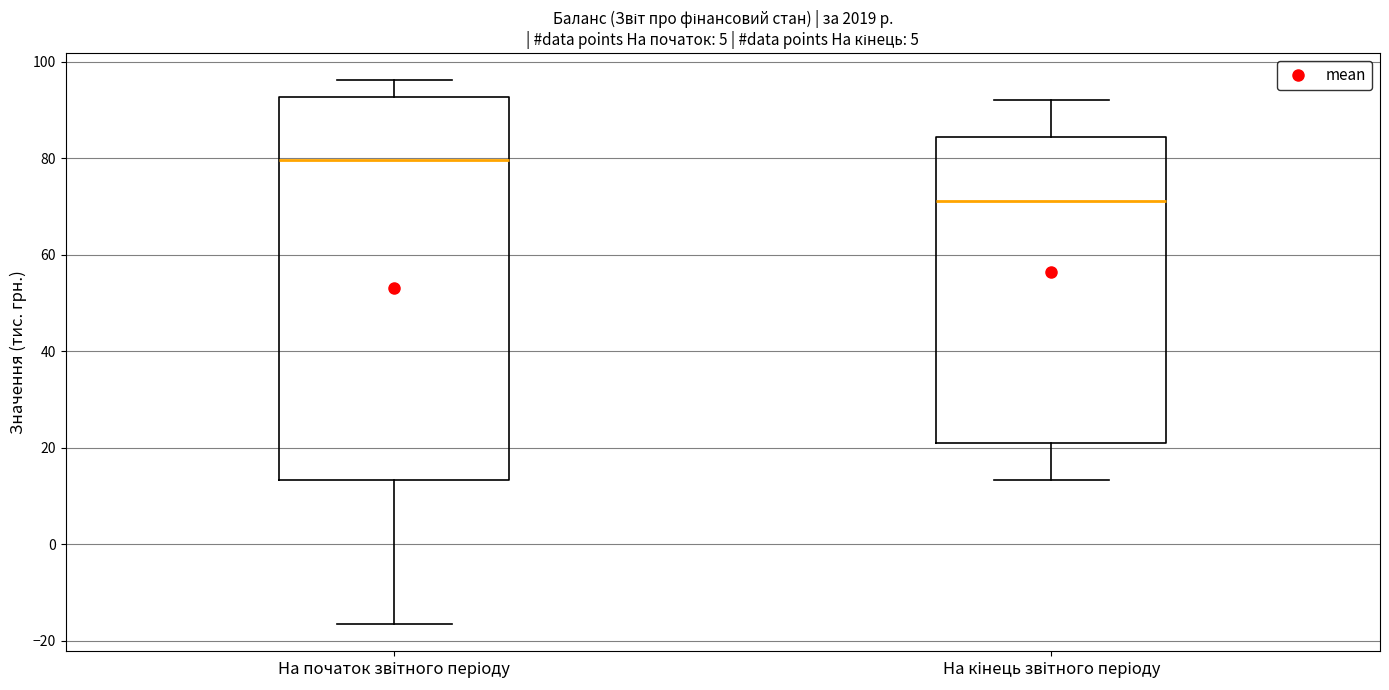

Comparing the boxes themselves (not the whiskers), which one is the tallest?

На початок звітного періоду